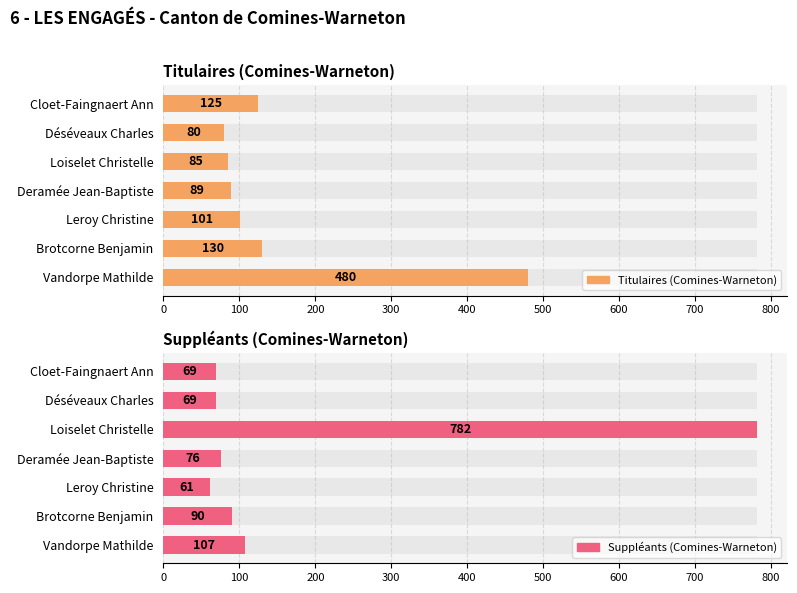

True or false: Titulaires (Comines-Warneton) has a value of 127 at Déséveaux Charles.

False